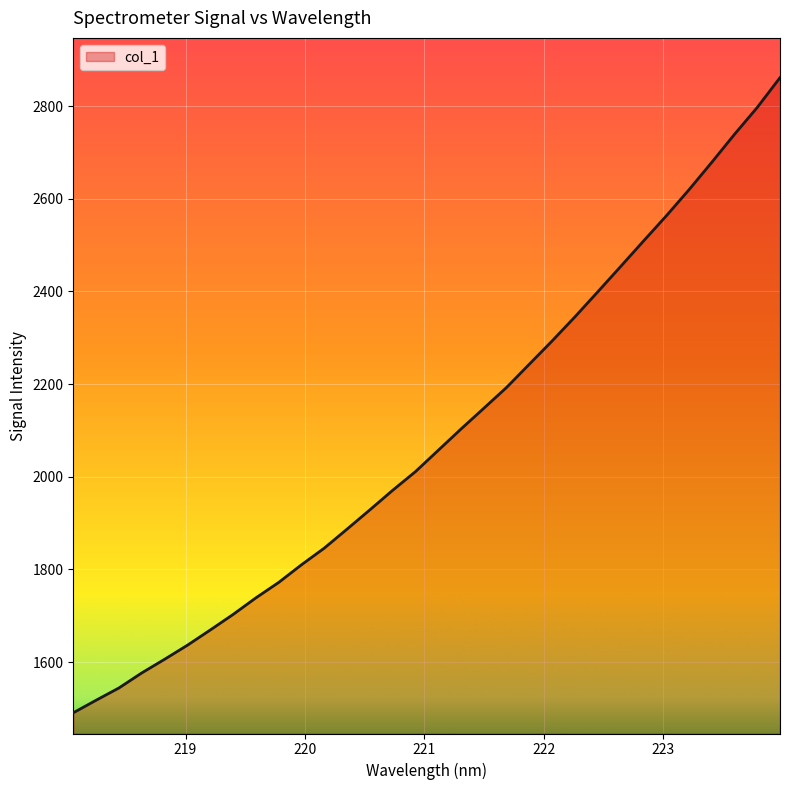

What is the difference between the maximum and minimum values?

1371.0